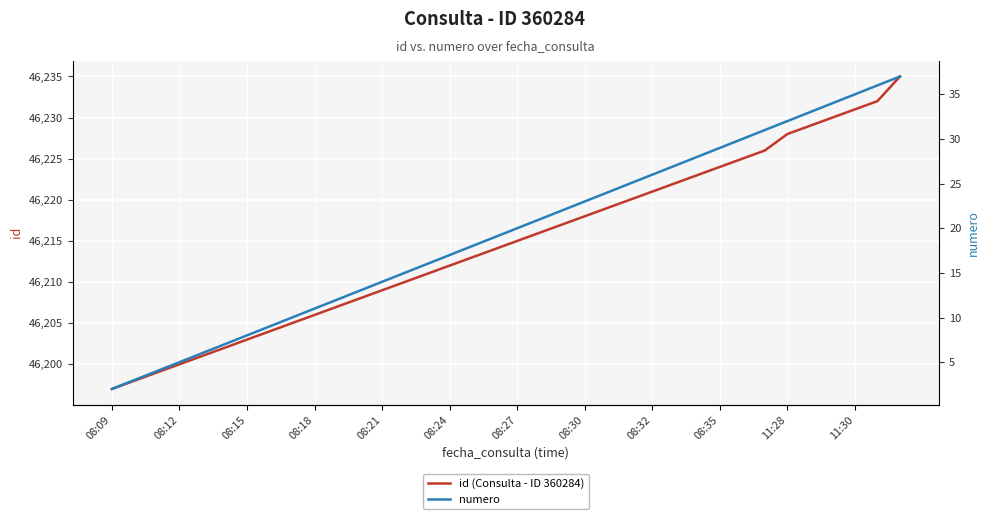

What is the approximate value of id (Consulta - ID 360284) at 11:28?

46228